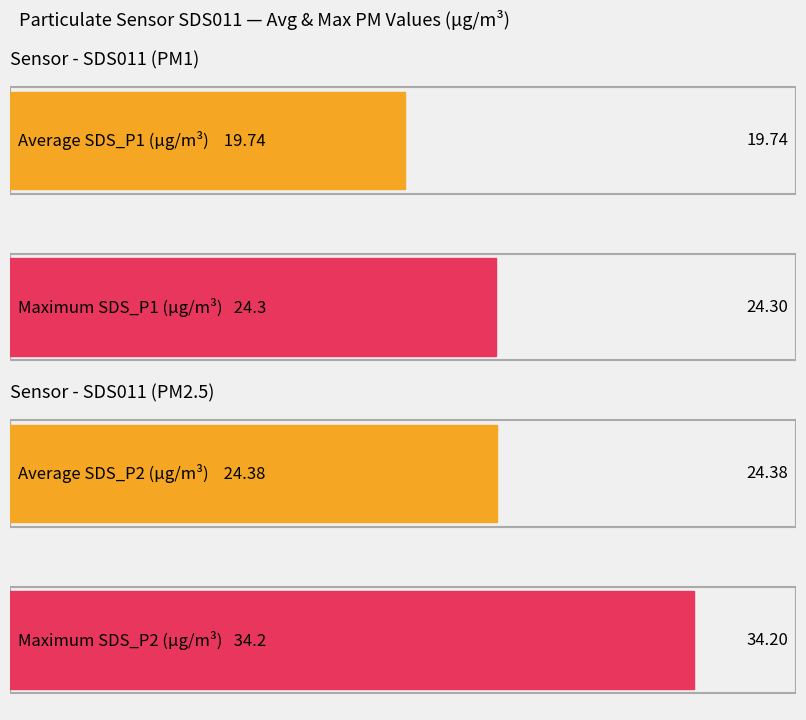

Count the number of data series in this chart.

4